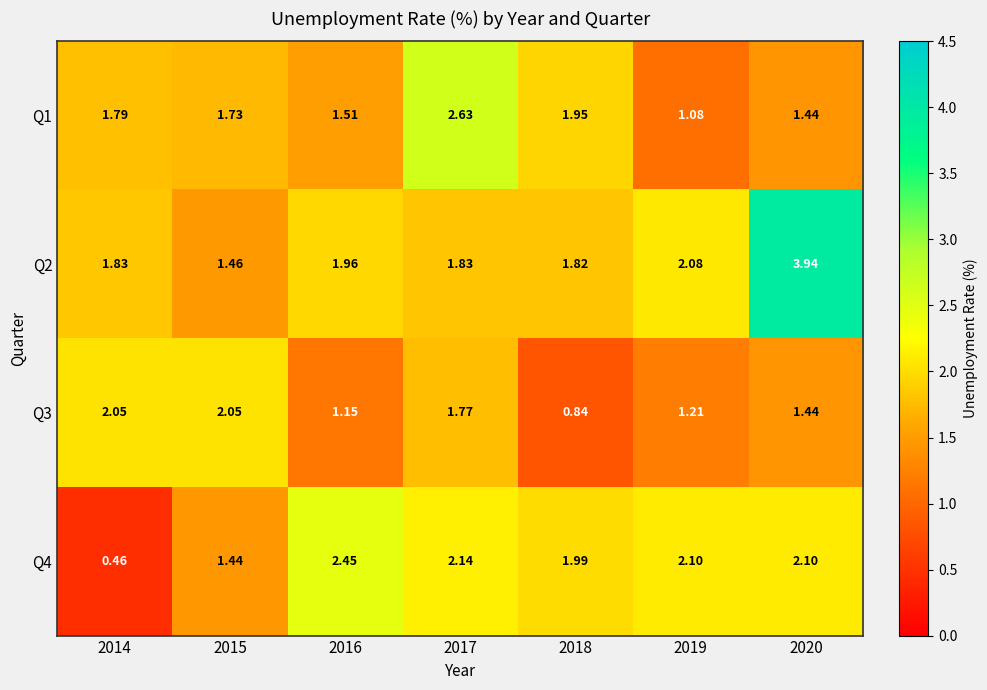

Is the value of Q1 at 2015 greater than the value of Q4 at 2017?

No